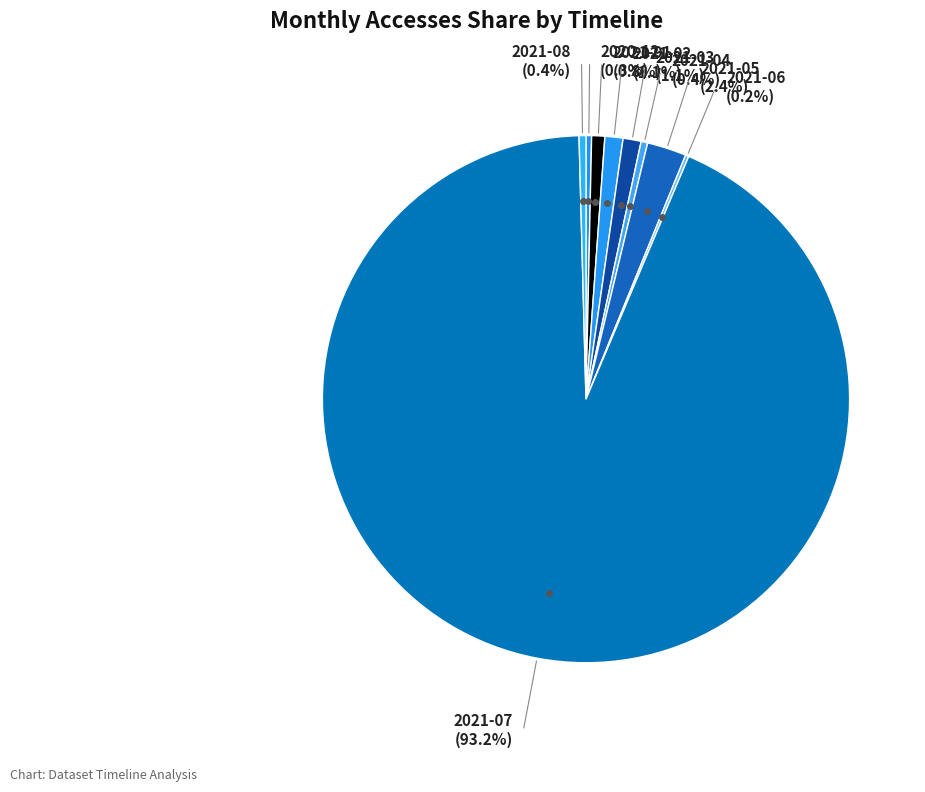

To the nearest percent, what percentage of the pie is 2021-03?

1%